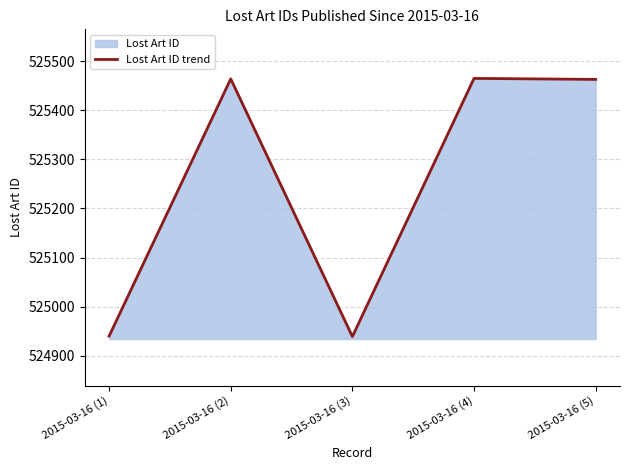

What is the difference between the second highest and minimum values?

525